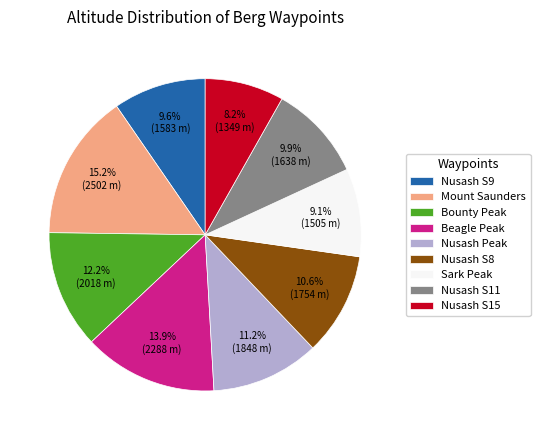

What percentage is the Bounty Peak slice, to the nearest percent?

12%